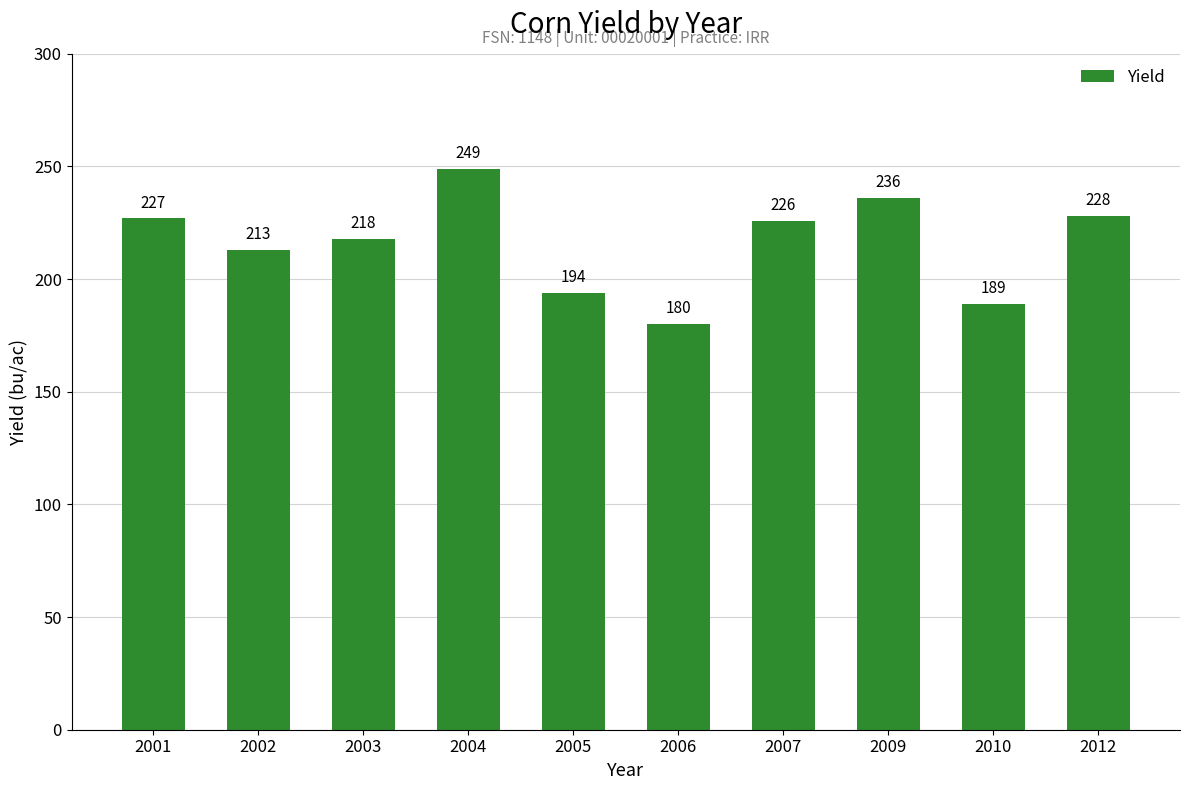

Rank the categories by value from highest to lowest.

2004, 2009, 2012, 2001, 2007, 2003, 2002, 2005, 2010, 2006